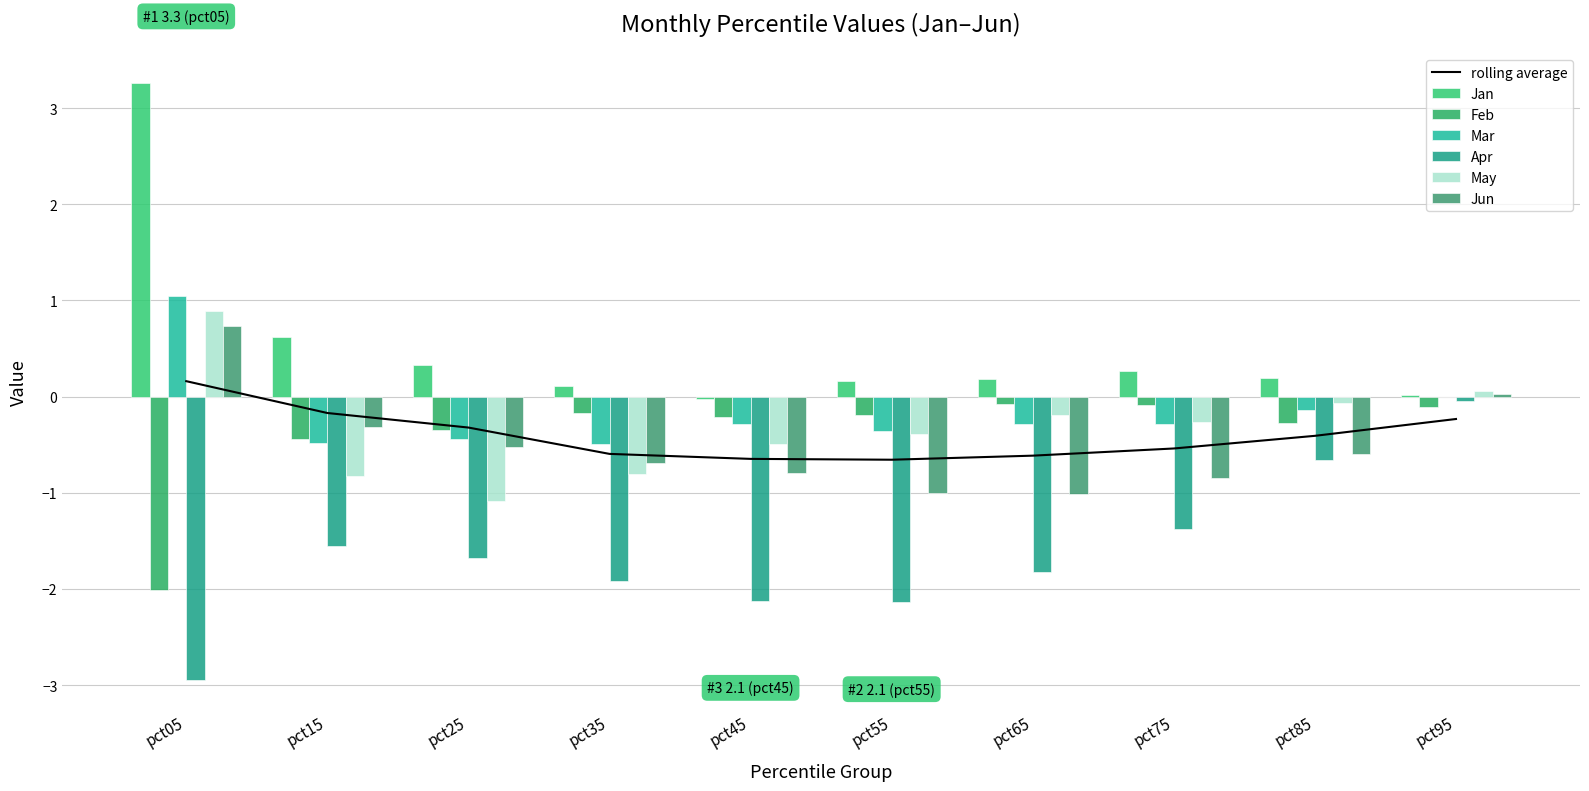

How many values in Jun are below zero?

8